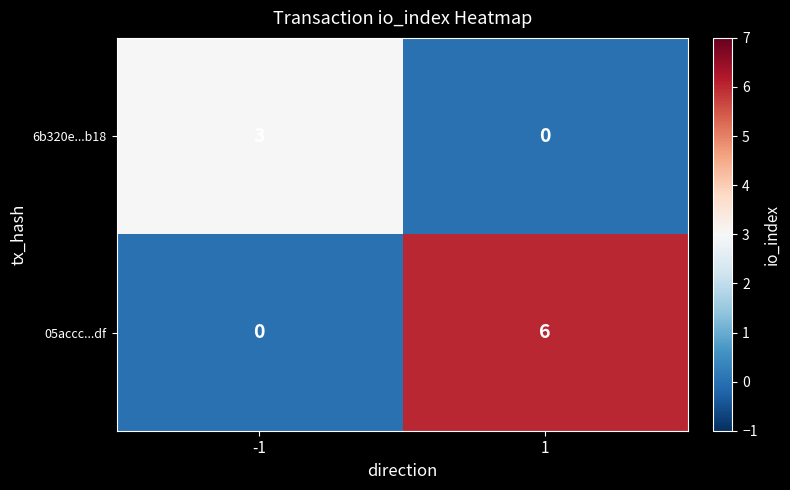

What is the sum of the 6b320e...b18 values at -1 and 1?

3